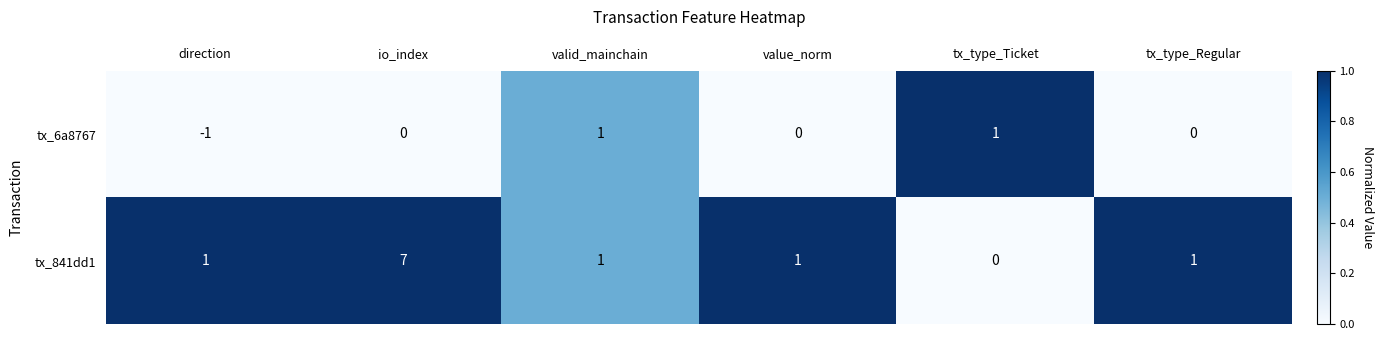

What is the maximum value shown in the chart?

7